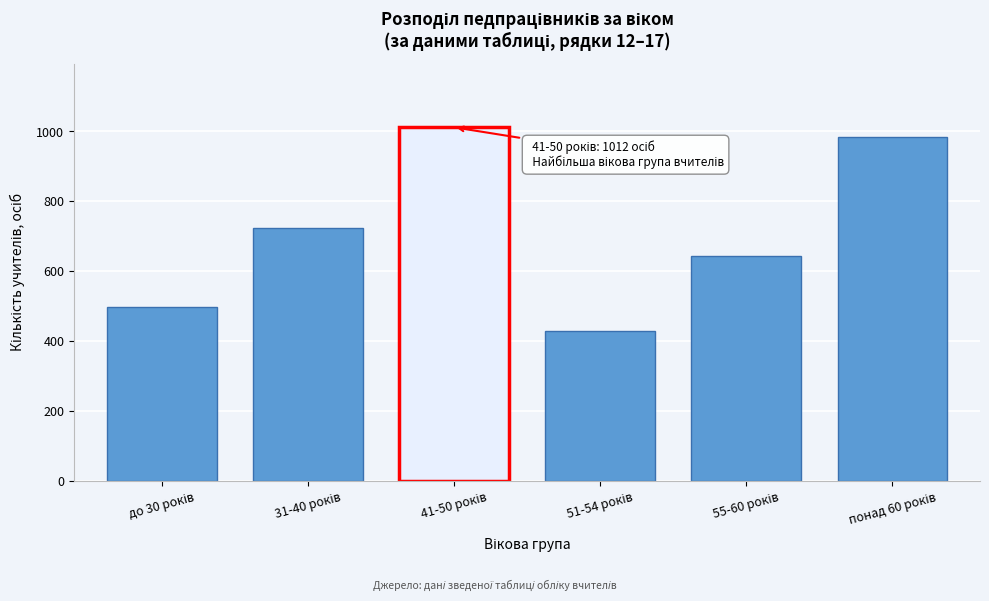

Reading left to right, list all the values displayed in this chart.

497	723	1012	428	645	985